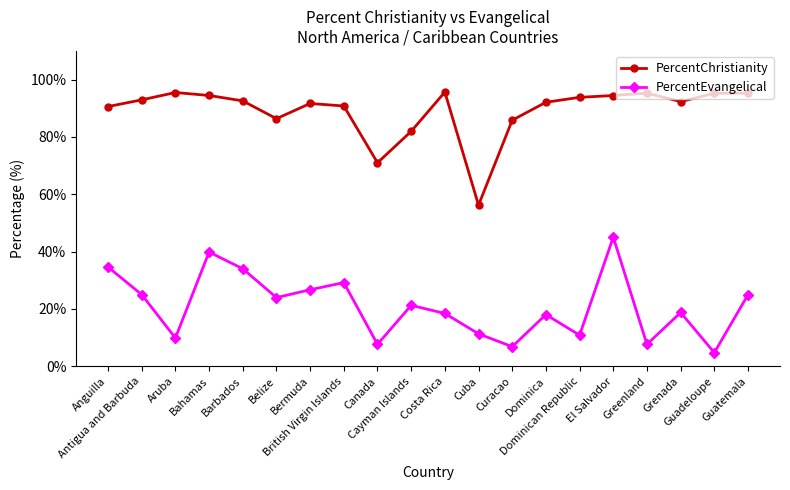

Rank the series by their maximum value, from lowest to highest.

PercentEvangelical, PercentChristianity